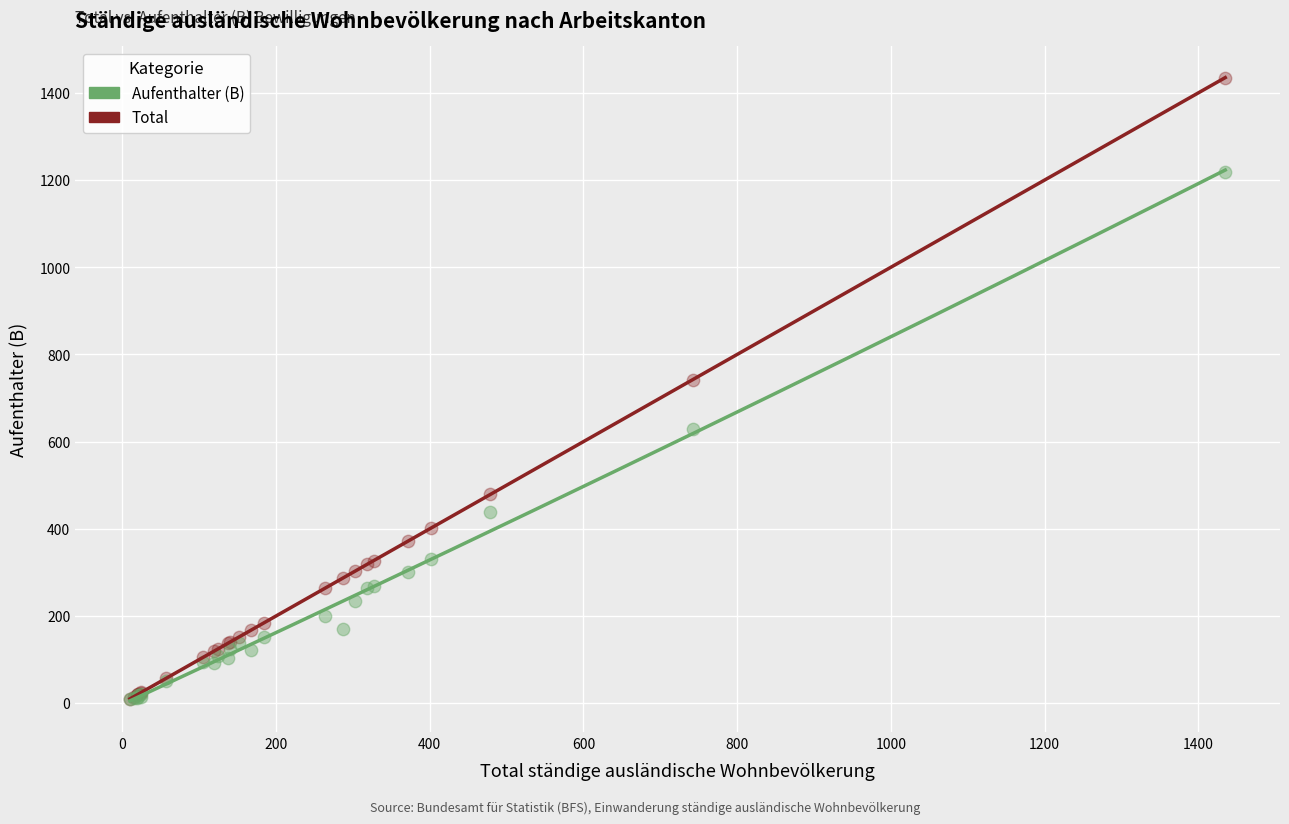

Across all series, what Y value is closest to 722?

742